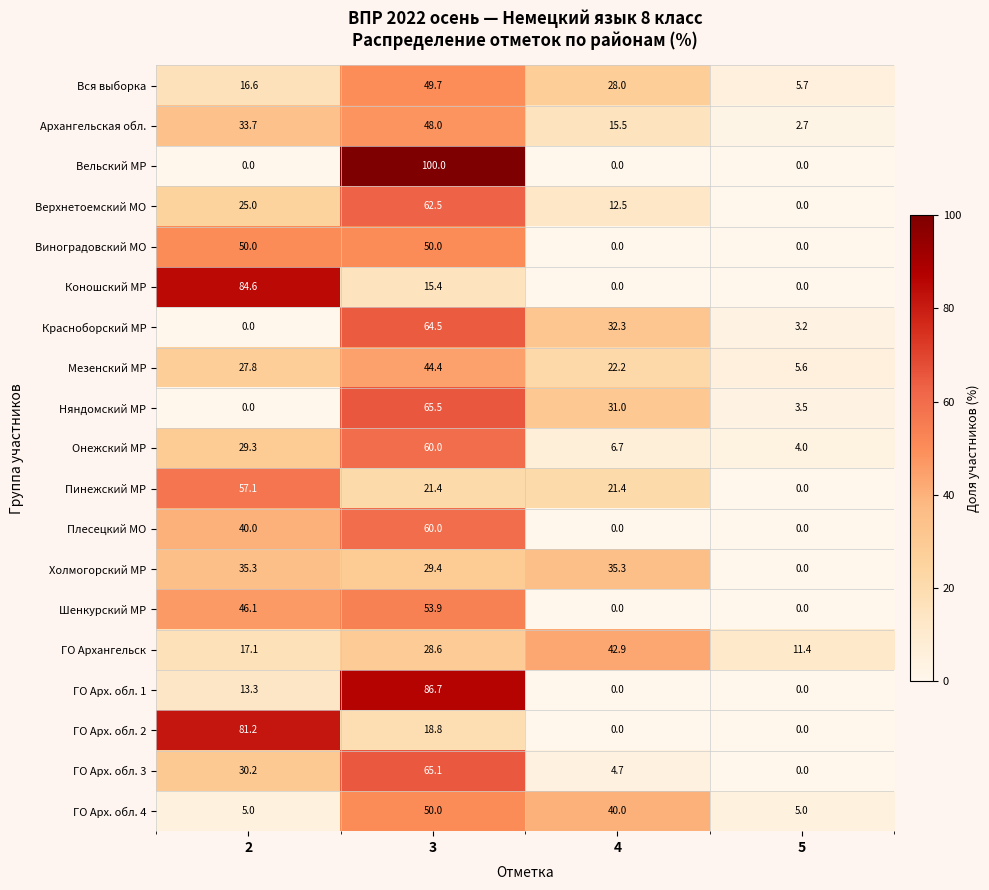

How many categories are shown in the chart?

4